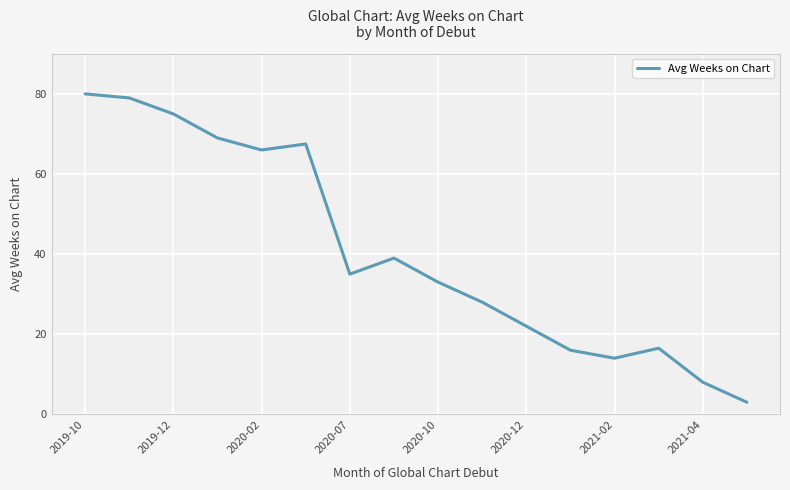

True or false: the data has more than 2 interior local peaks.

True